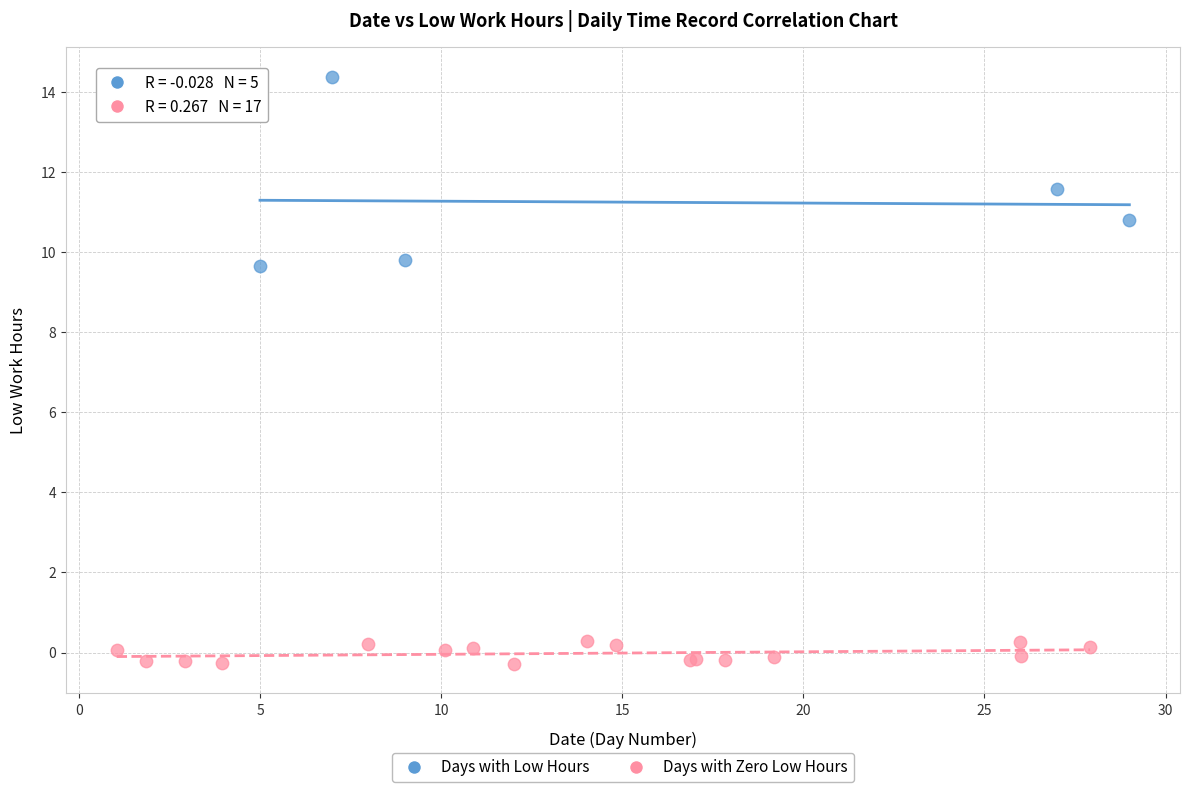

What are all the series names shown in the legend?

Days with Low Hours, Days with Zero Low Hours